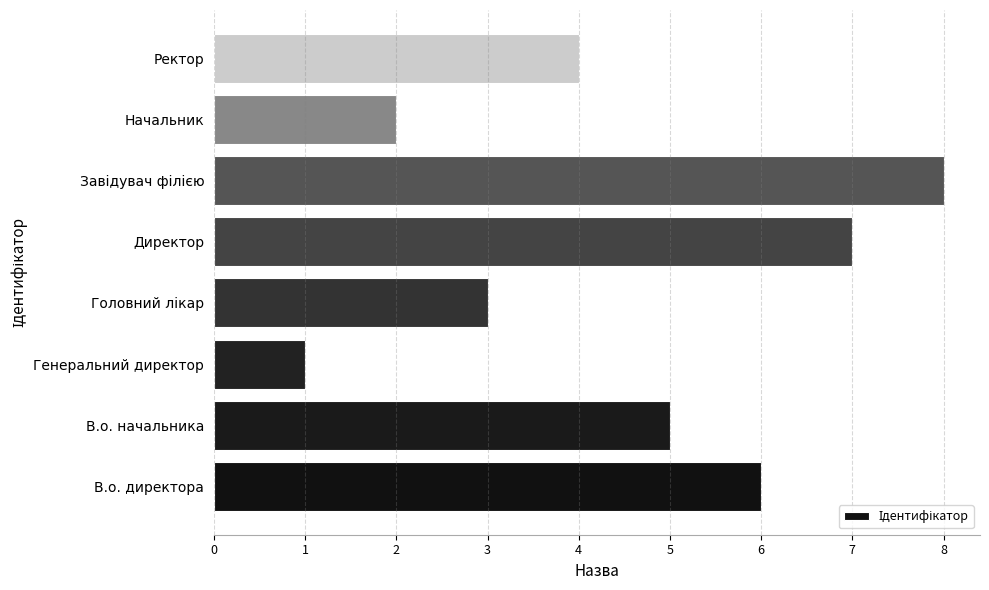

Count the values in the range 3 to 7.

5